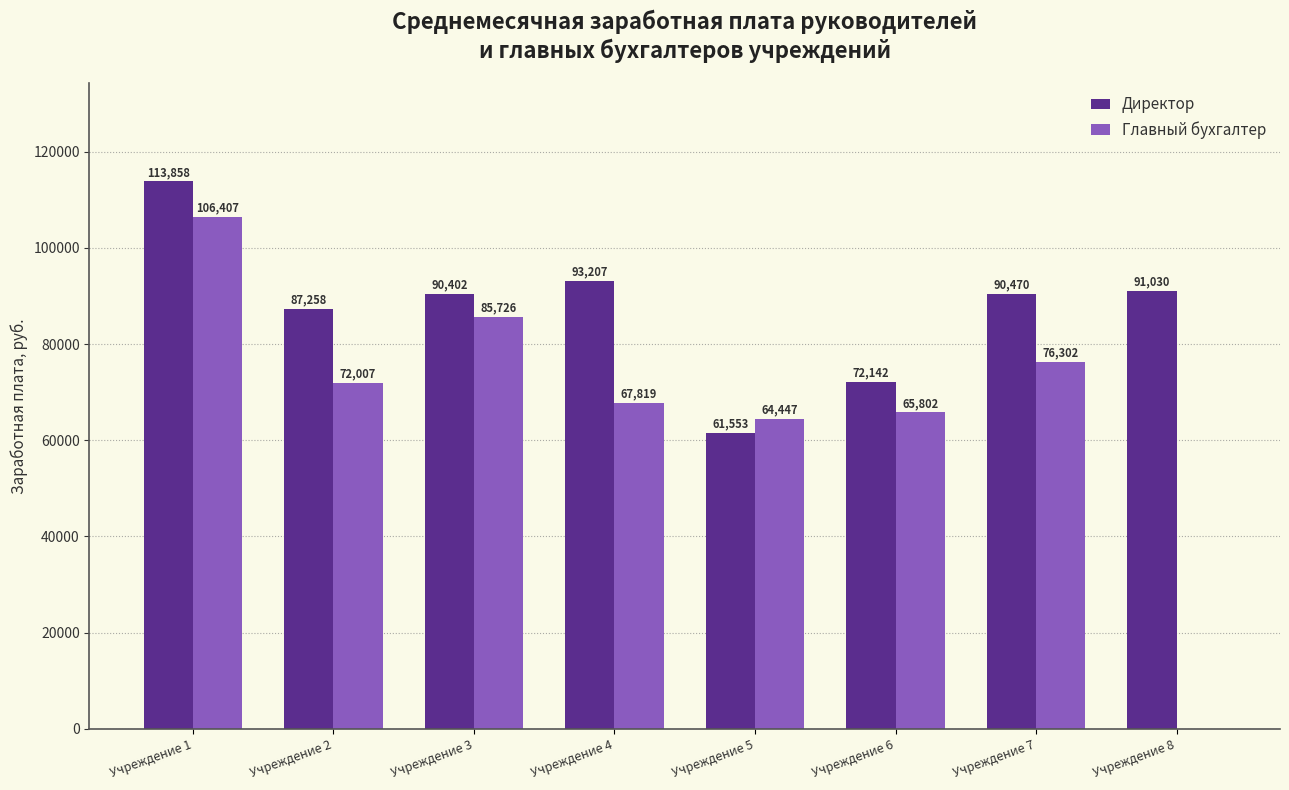

Where is Директор nearest to the value 87705?

Учреждение 2